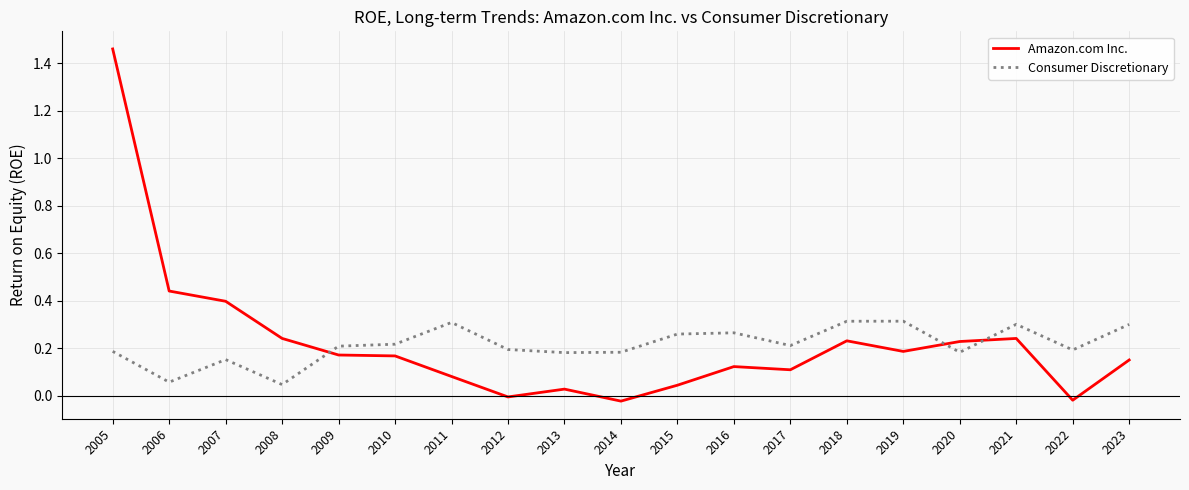

Count the number of categories in the chart.

19